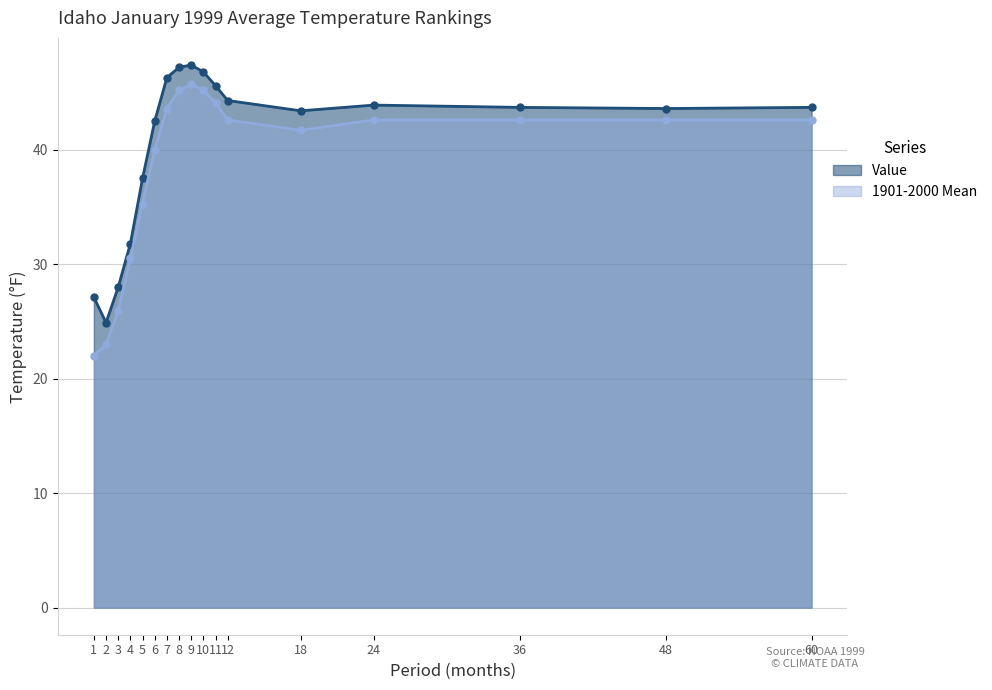

Is it true that 1901-2000 Mean equals 25.9 at 3?

True